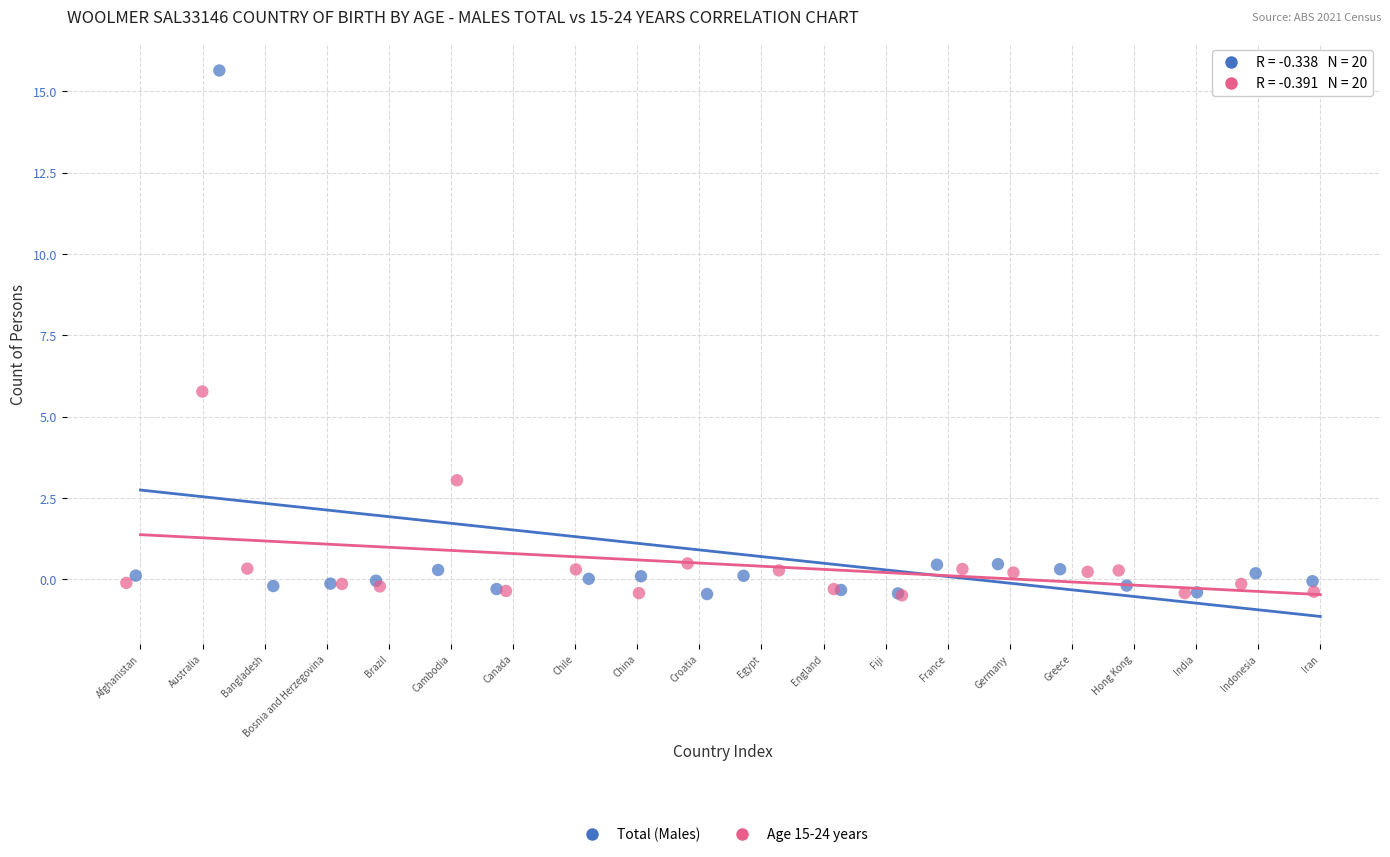

What are all the series names shown in the legend?

Total (Males), Age 15-24 years